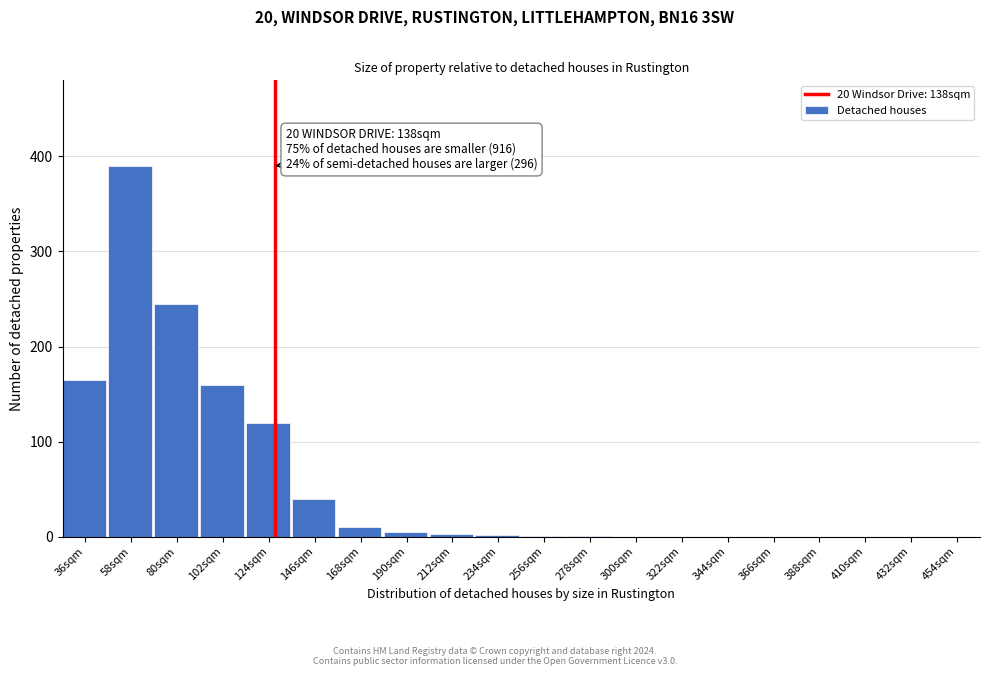

What is the sum of all values?

1142